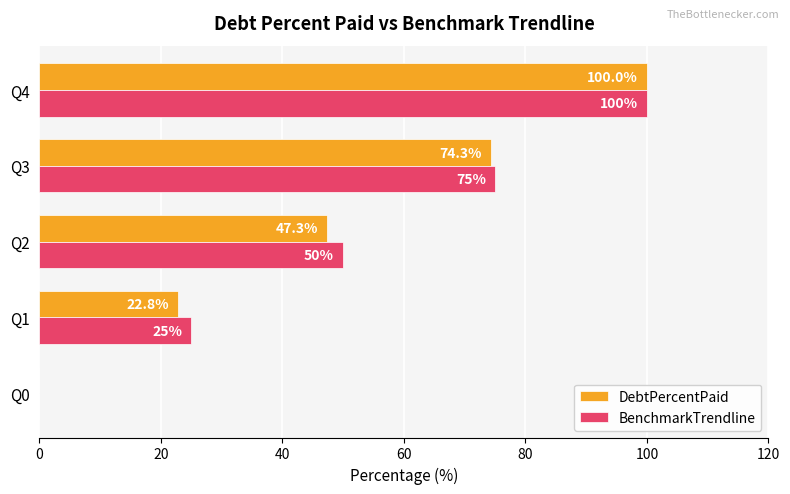

What is the maximum value shown in the chart?

100.0